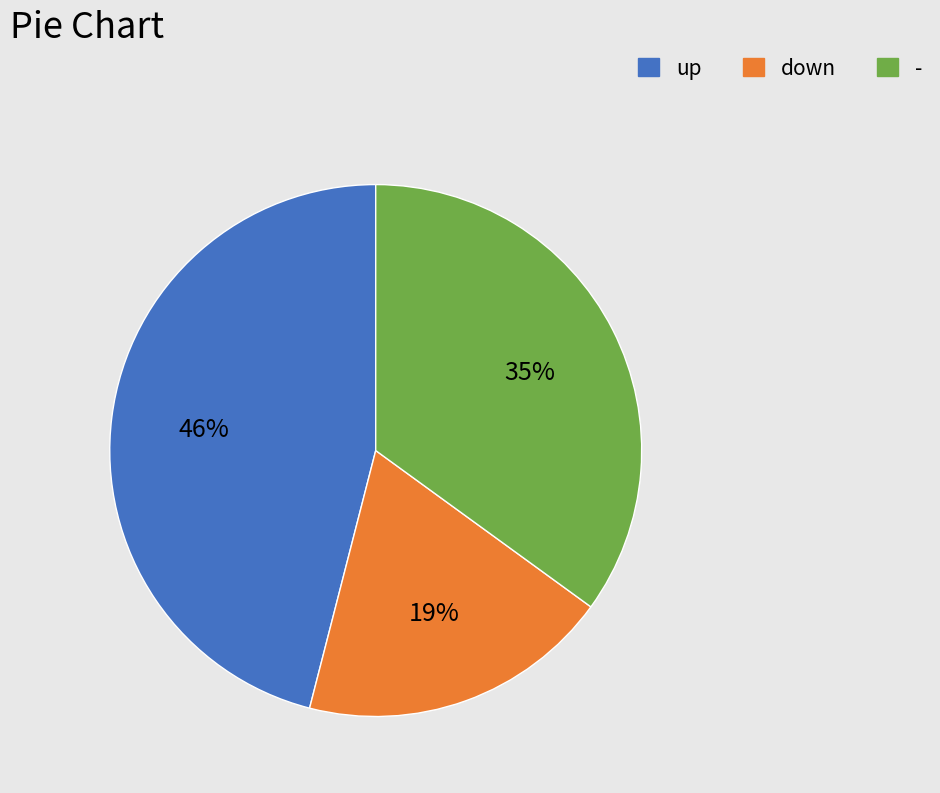

To the nearest percent, what is the combined percentage of - and up?

81%